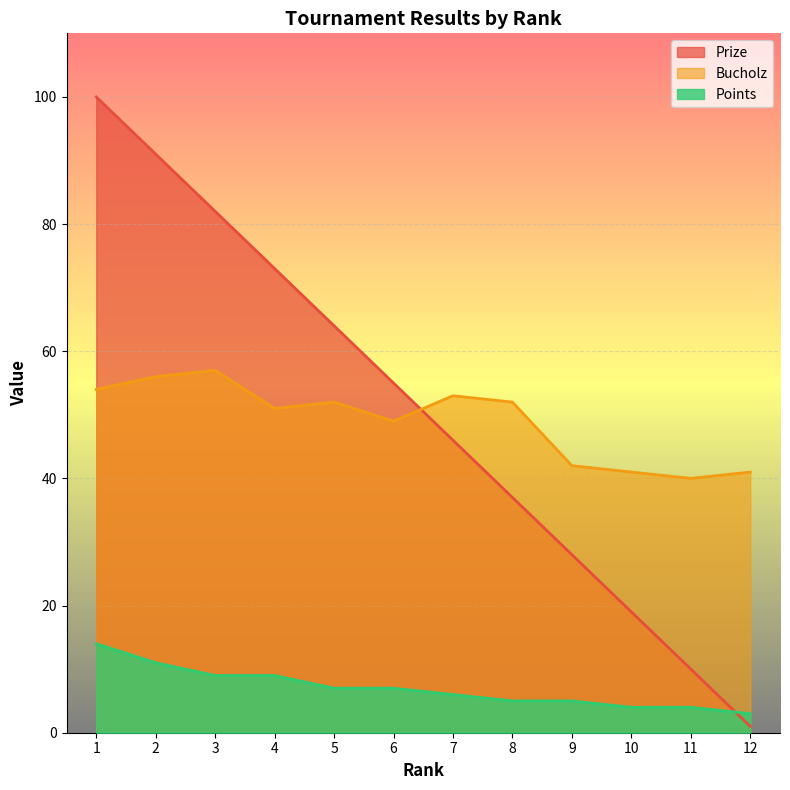

How many values in the Bucholz series exceed 52?

4